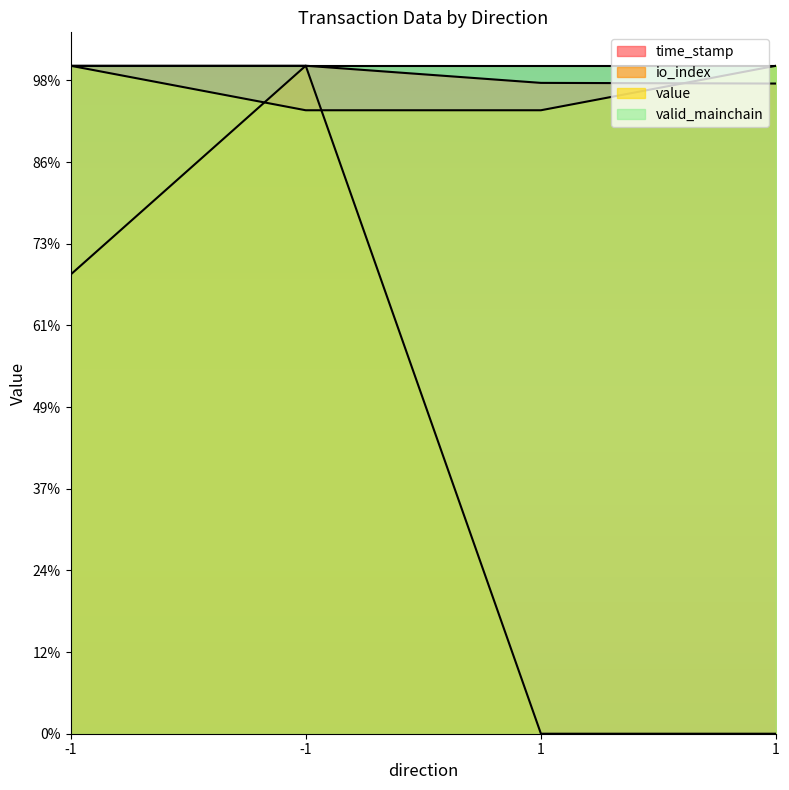

What is the sum of all value values?

6325860111.0